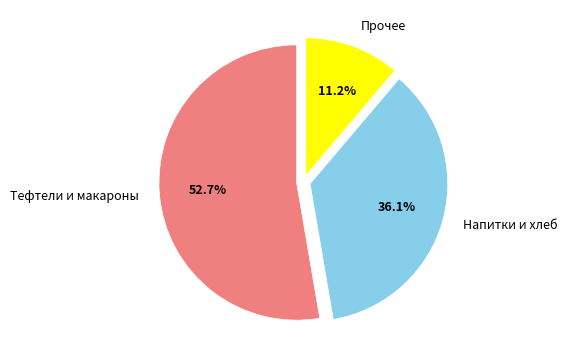

Is there any slice that represents more than half of the pie?

Yes